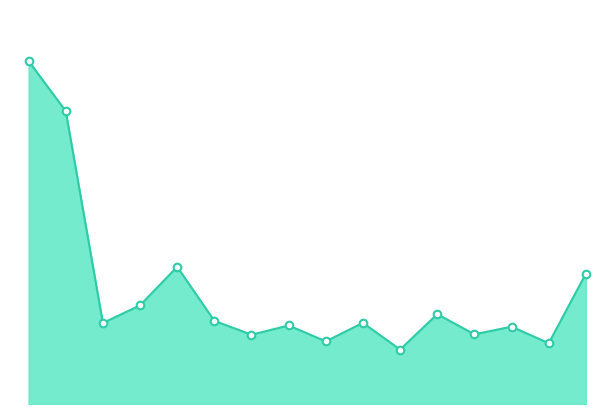

Does the chart have visible grid lines?

No